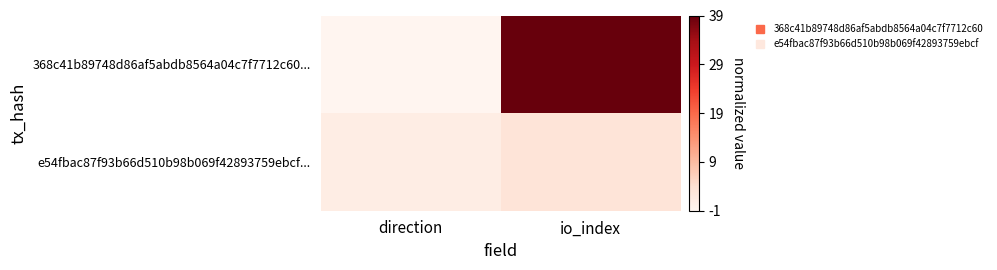

How many distinct data groups are displayed?

2